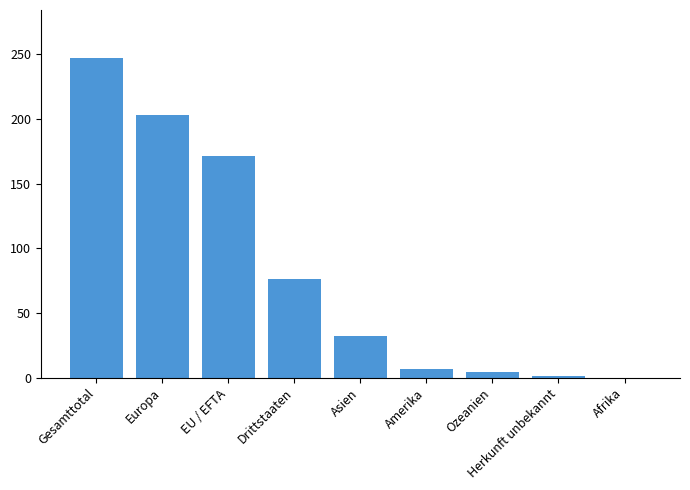

What is the maximum value shown in the chart?

247